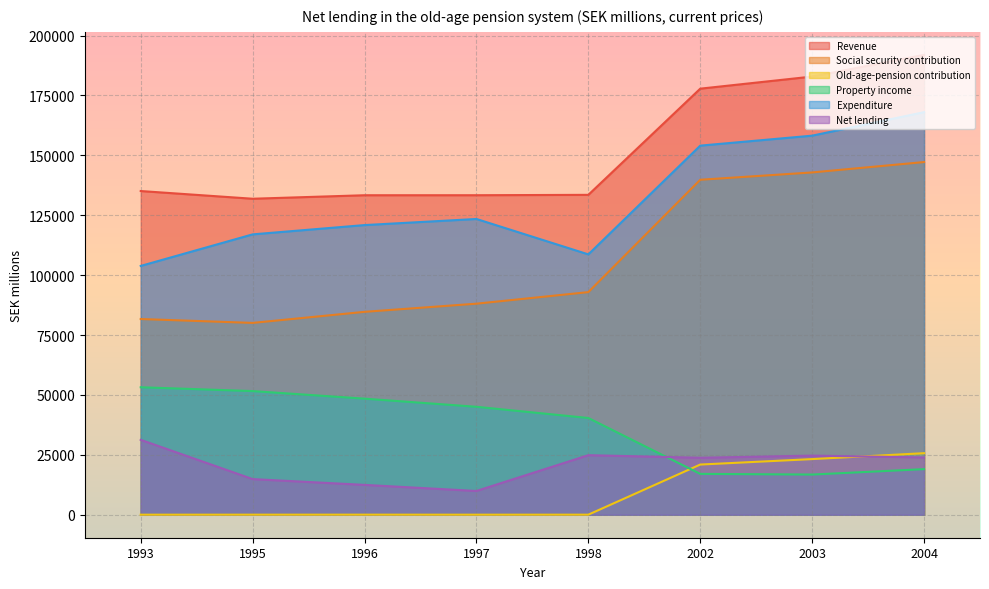

What is the difference between the second highest and second lowest values in the Old-age-pension contribution series?

23206